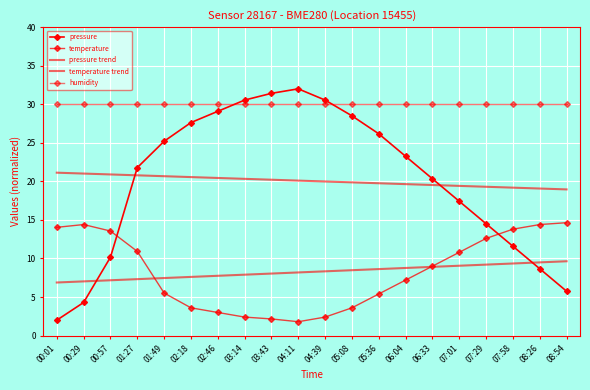

What position from the right is 02:46?

14